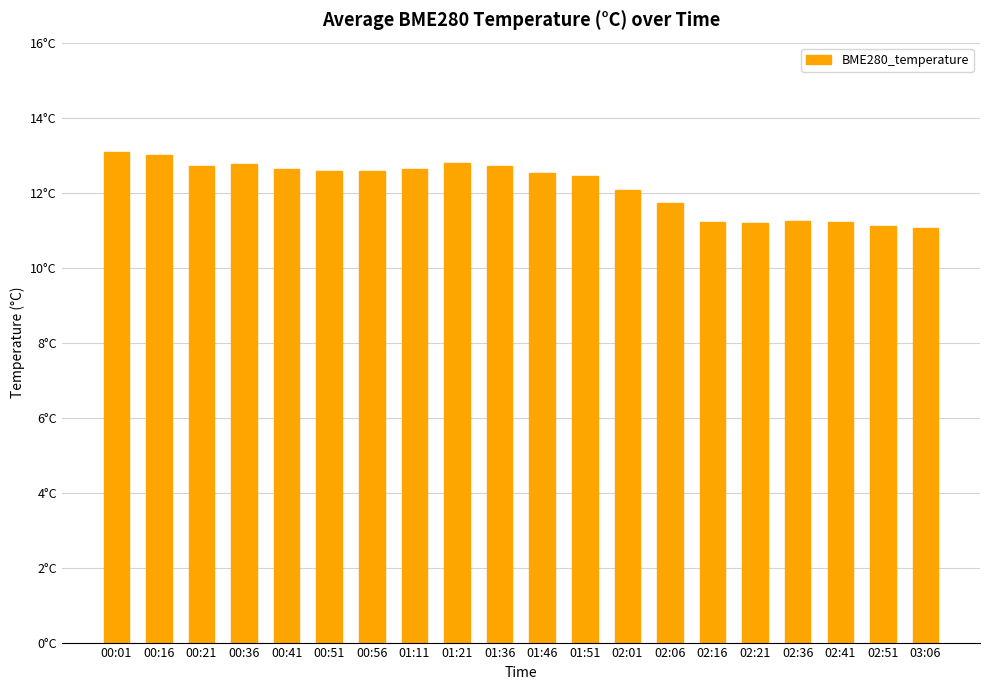

Are the bars horizontal?

No